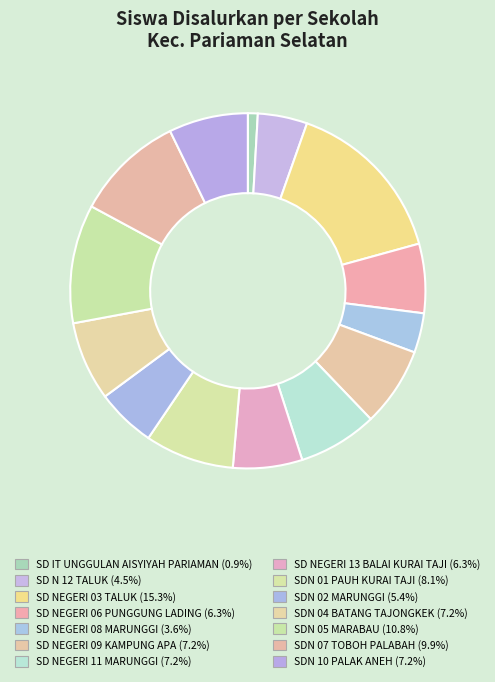

Which slice is the smallest?

SD IT UNGGULAN AISYIYAH PARIAMAN